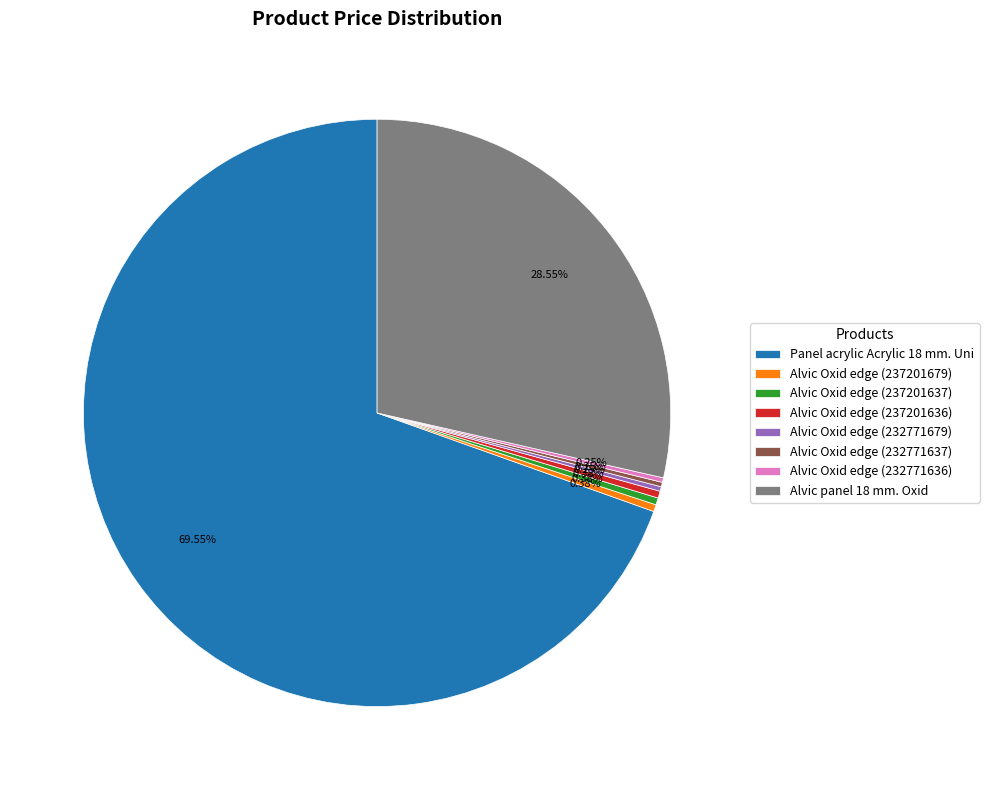

Is it true that Alvic panel 18 mm. Oxid is 29% of the pie?

True